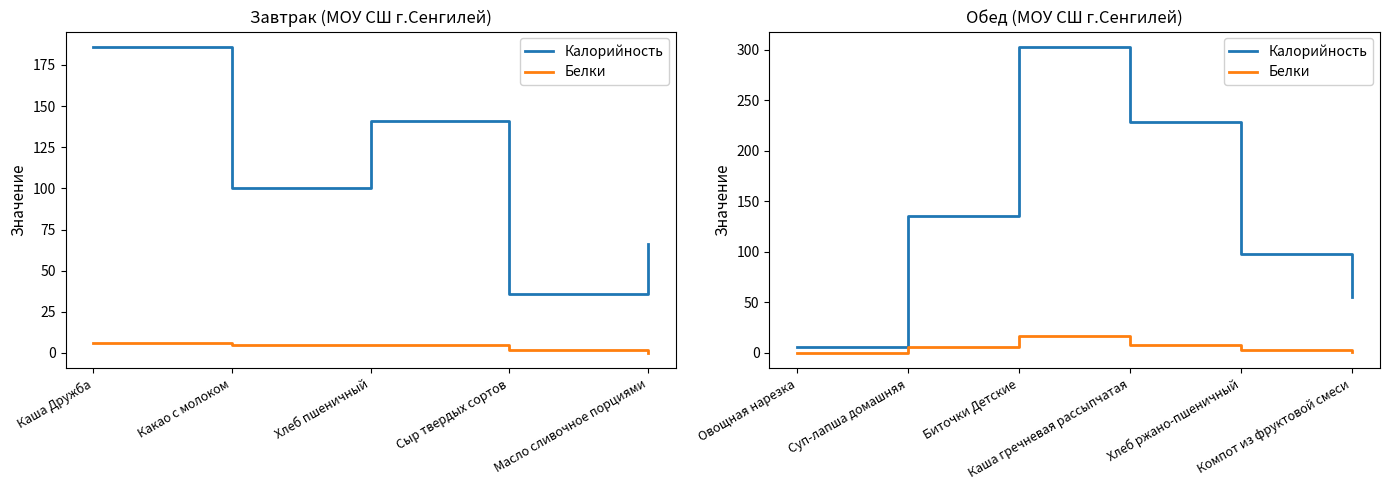

What is the label of the 5th point from the left?

Хлеб ржано-пшеничный